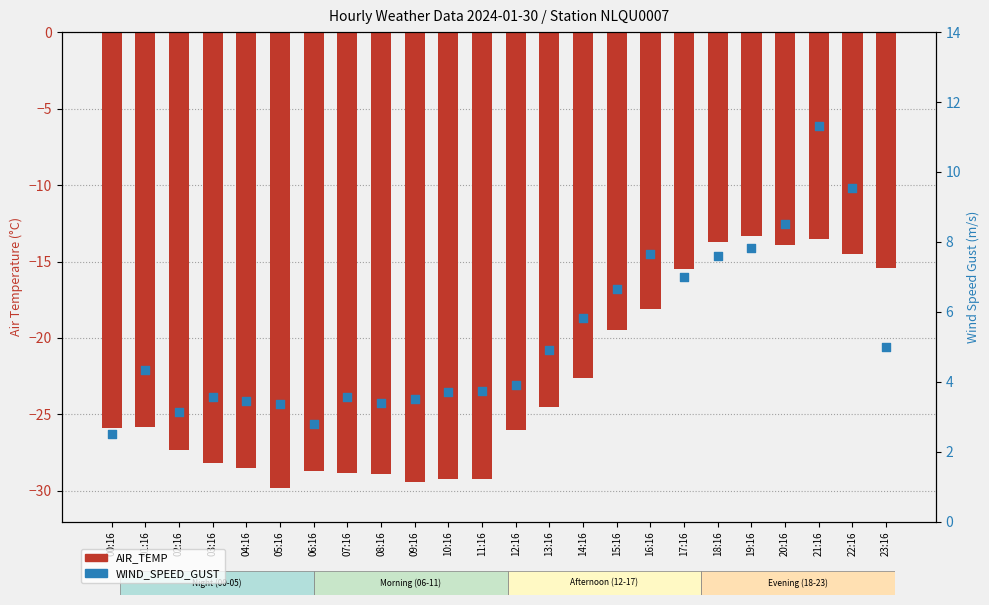

Which series has the largest total across all categories?

WIND_SPEED_GUST